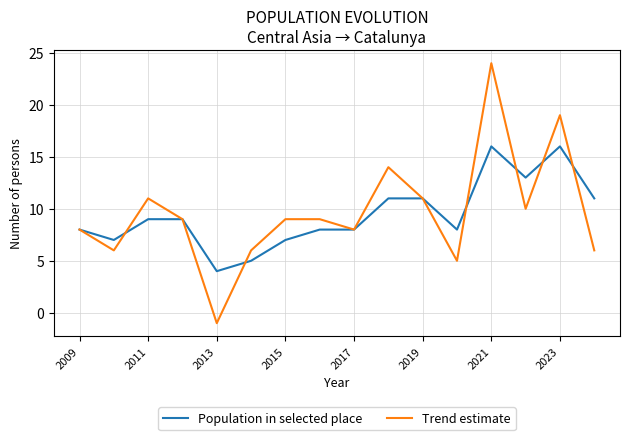

What is the average value of the Trend estimate series?

10